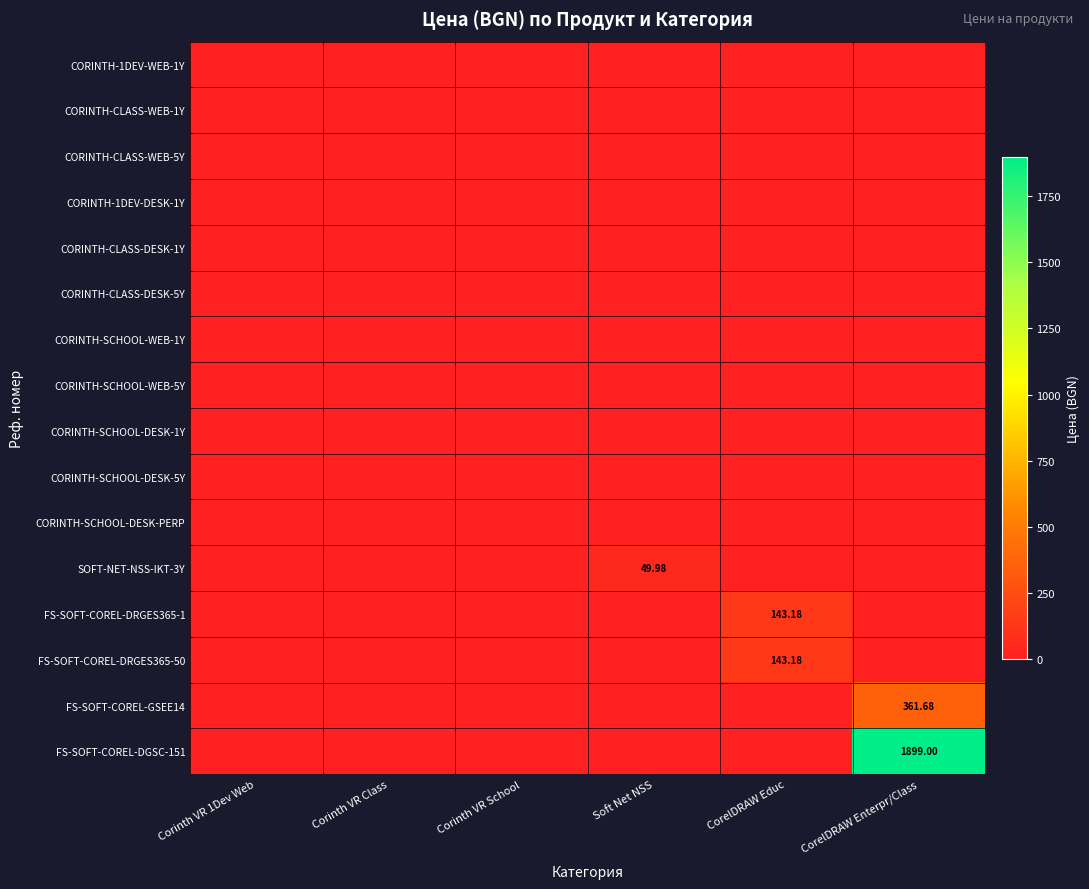

Between Soft Net NSS and Corinth VR School, which is larger?

Soft Net NSS